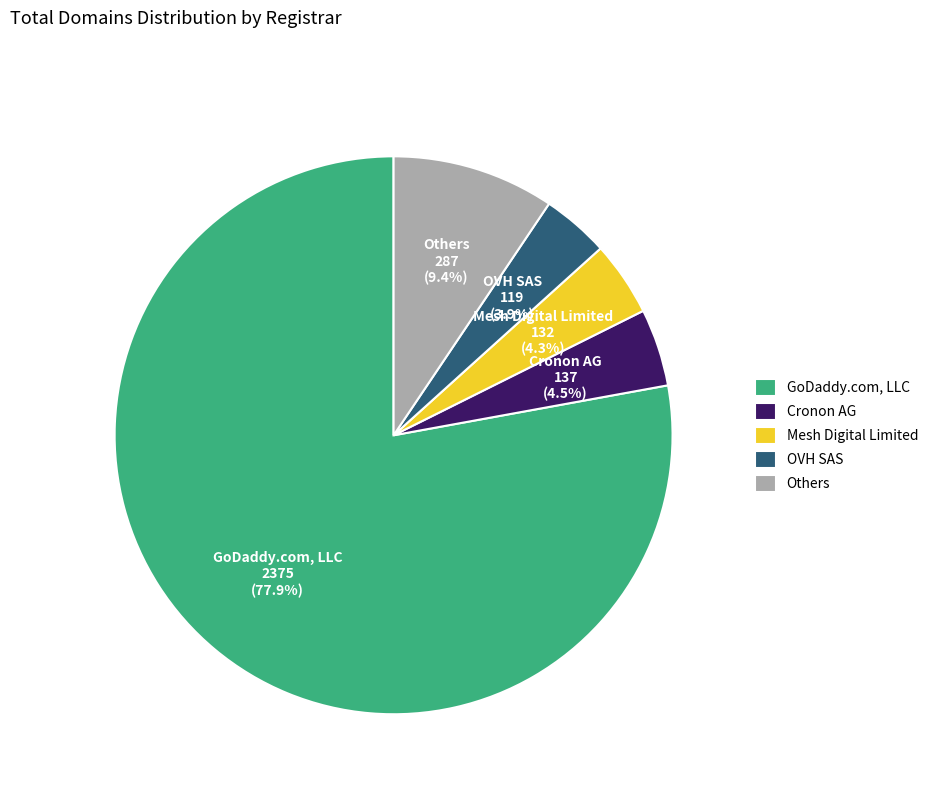

Which category accounts for the majority?

GoDaddy.com, LLC